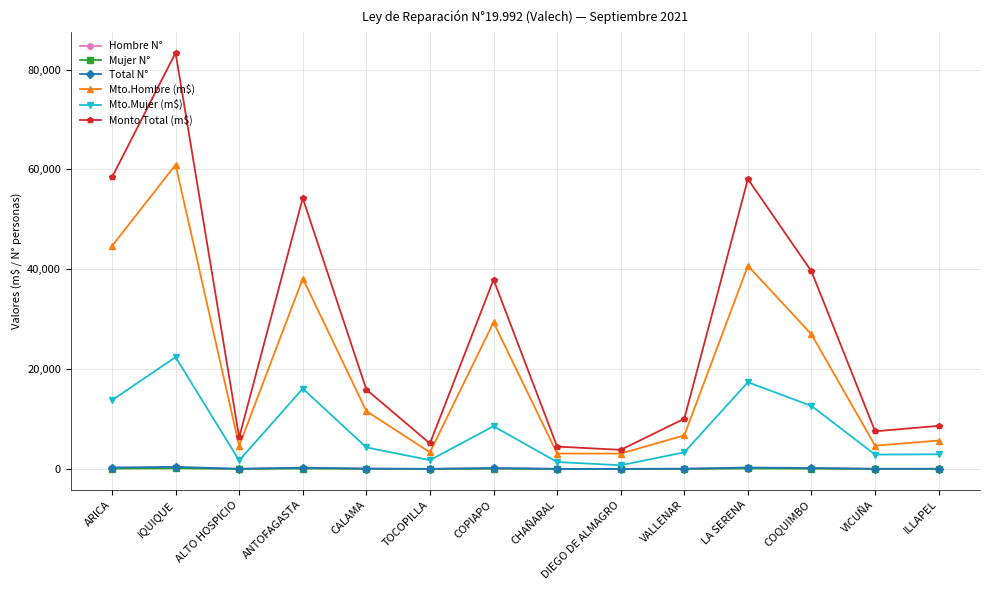

How many series are shown in this chart?

6